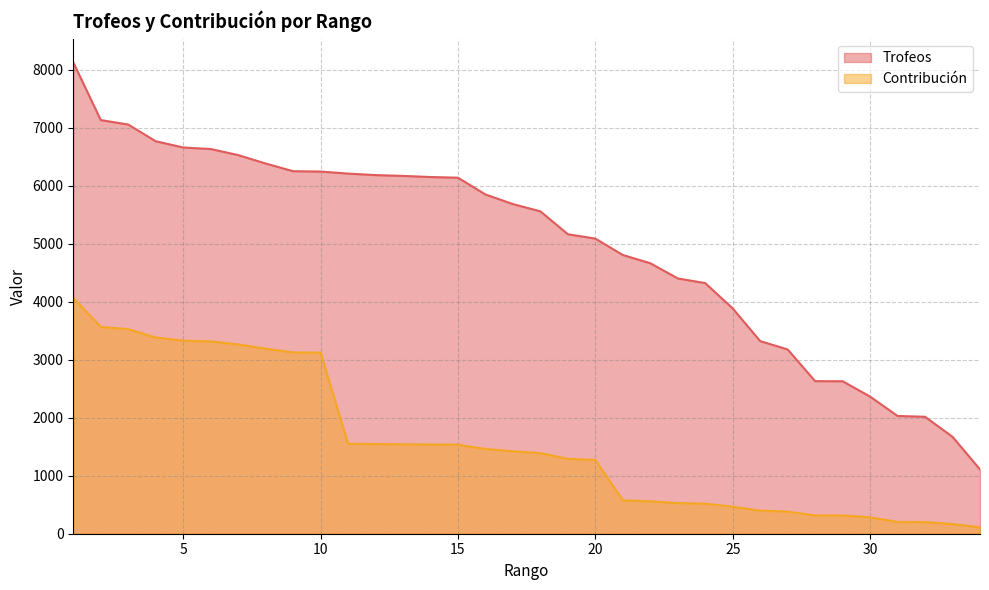

Is it true that Trofeos equals 11370 at 4?

False